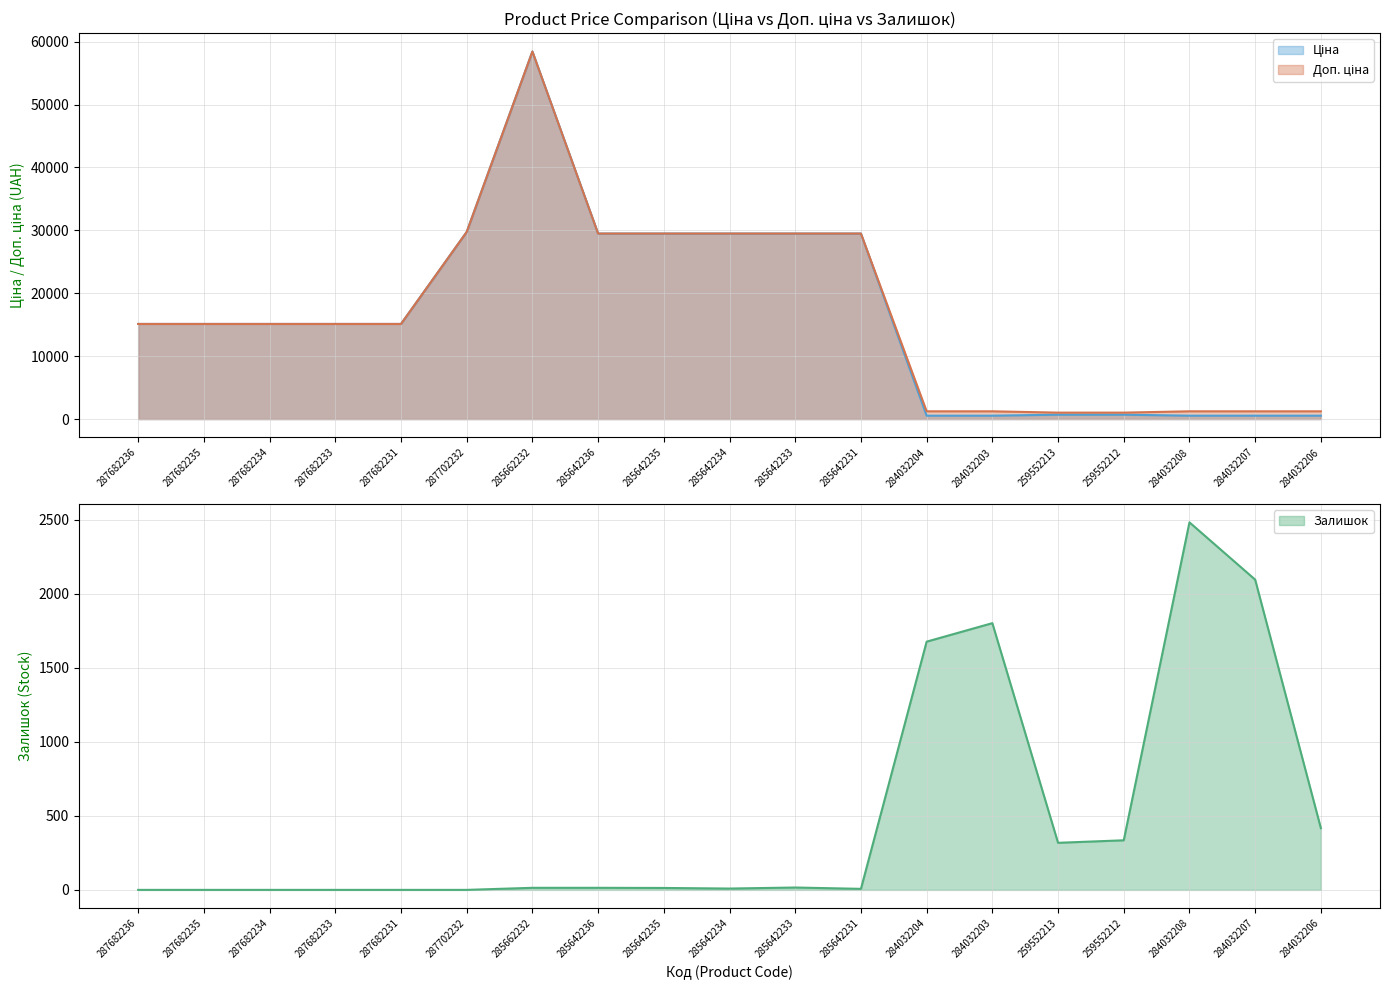

What is the label of the 11th point from the right?

285642235